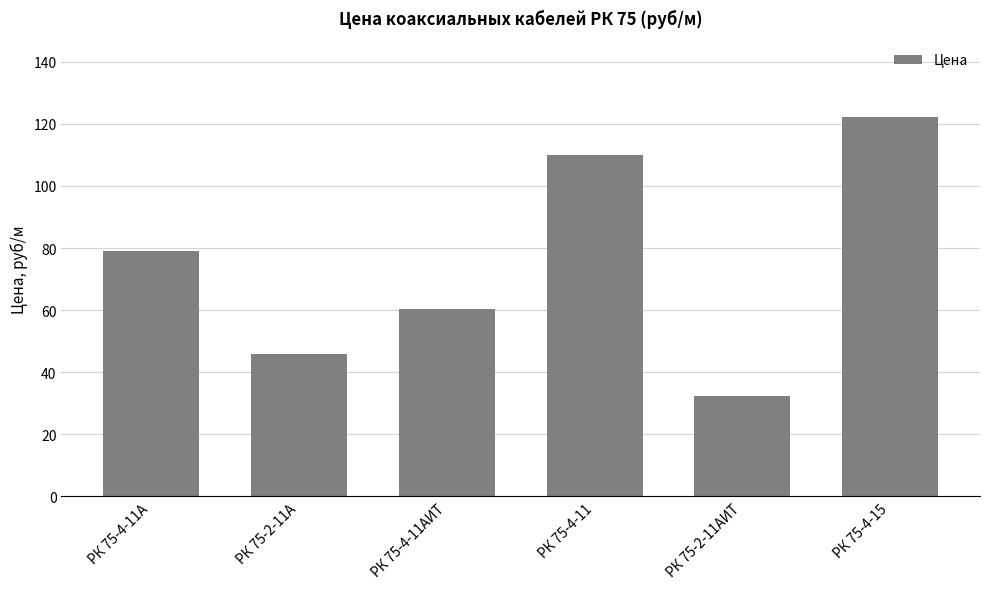

At which label is the value closest to 77?

РК 75-4-11А